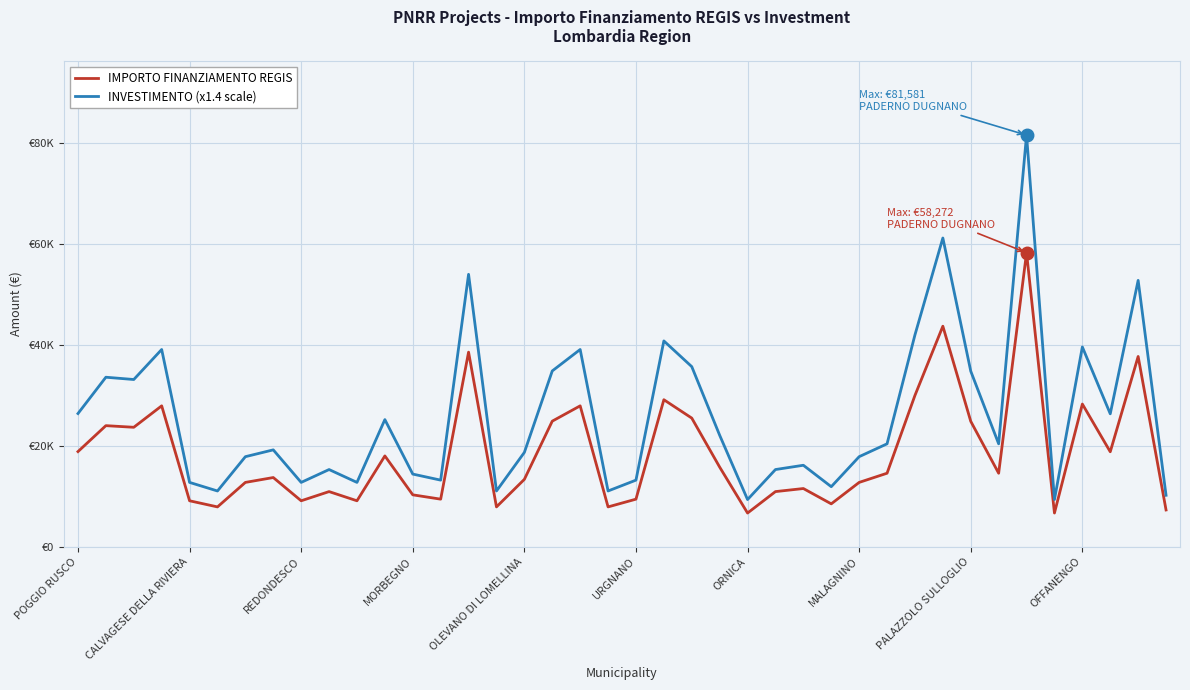

Does the chart have visible grid lines?

Yes